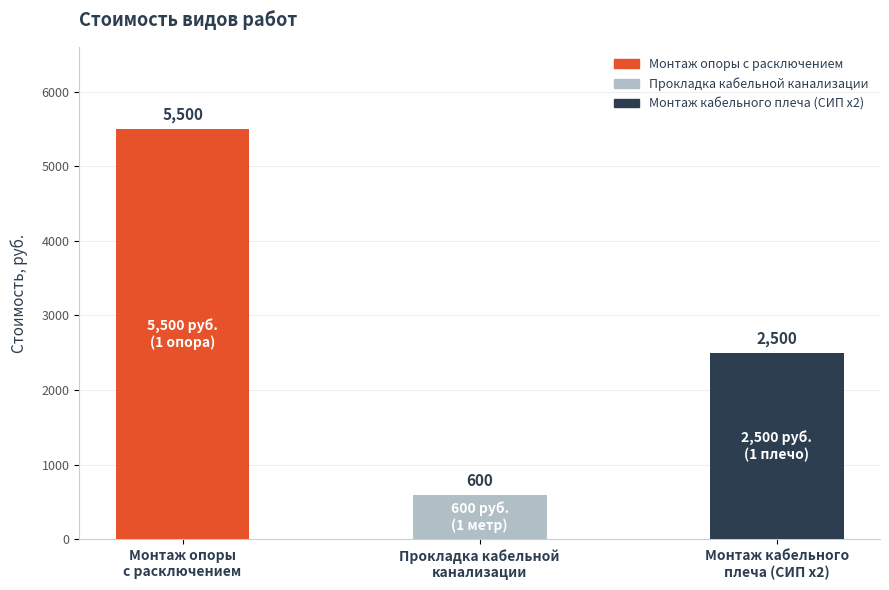

How many values are between 600 and 5500?

3